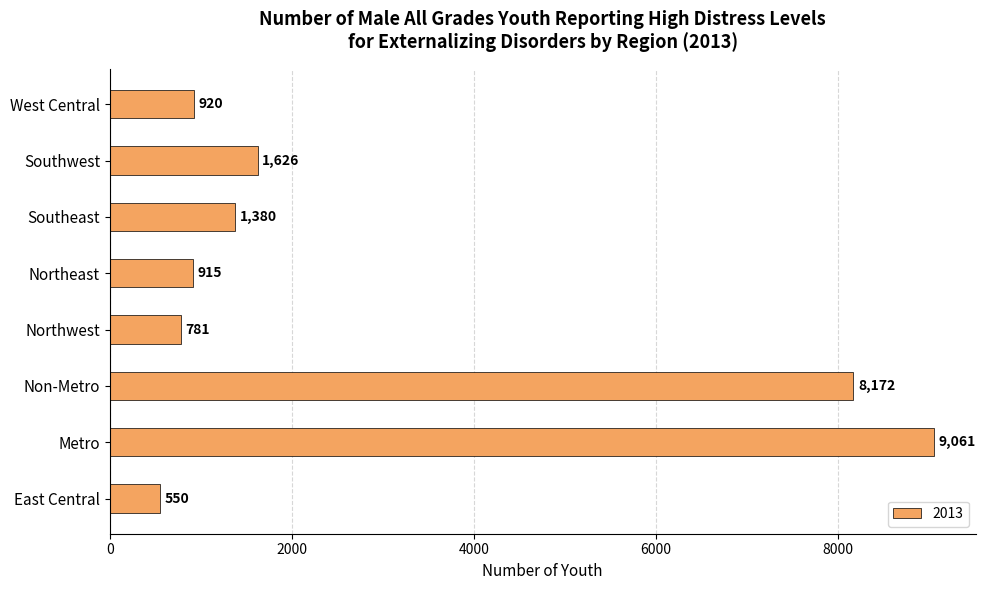

How many data points are less than 1380?

4